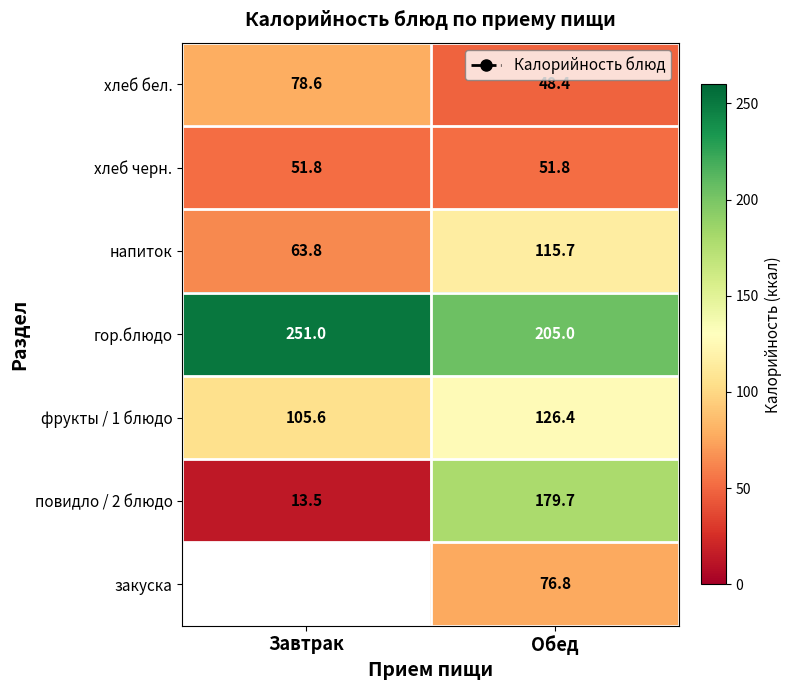

List the labels in order of напиток value, largest first.

Обед, Завтрак